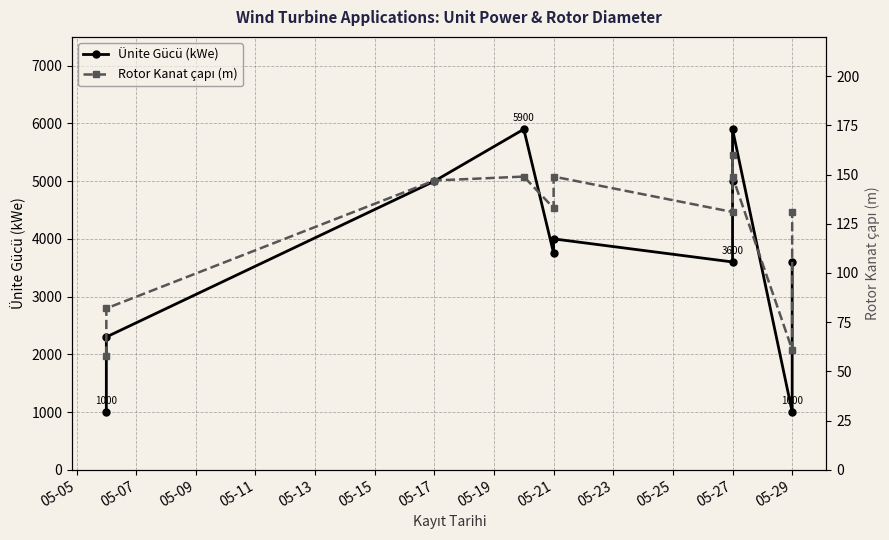

What is the smallest value displayed?

58